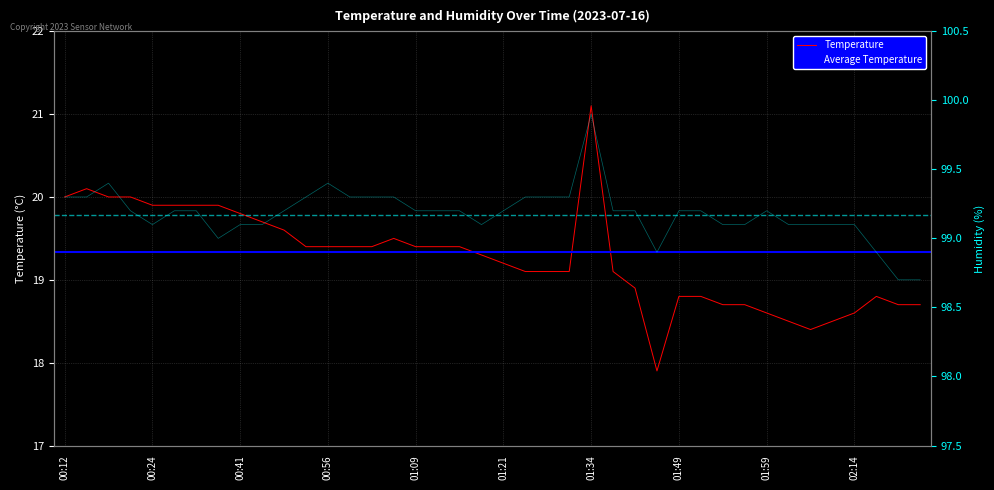

Rank the series by their average value, from highest to lowest.

Humidity, Temperature